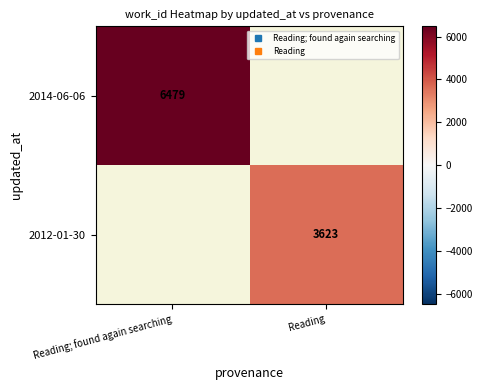

List the series in order of their overall mean, lowest first.

2014-06-06, 2012-01-30